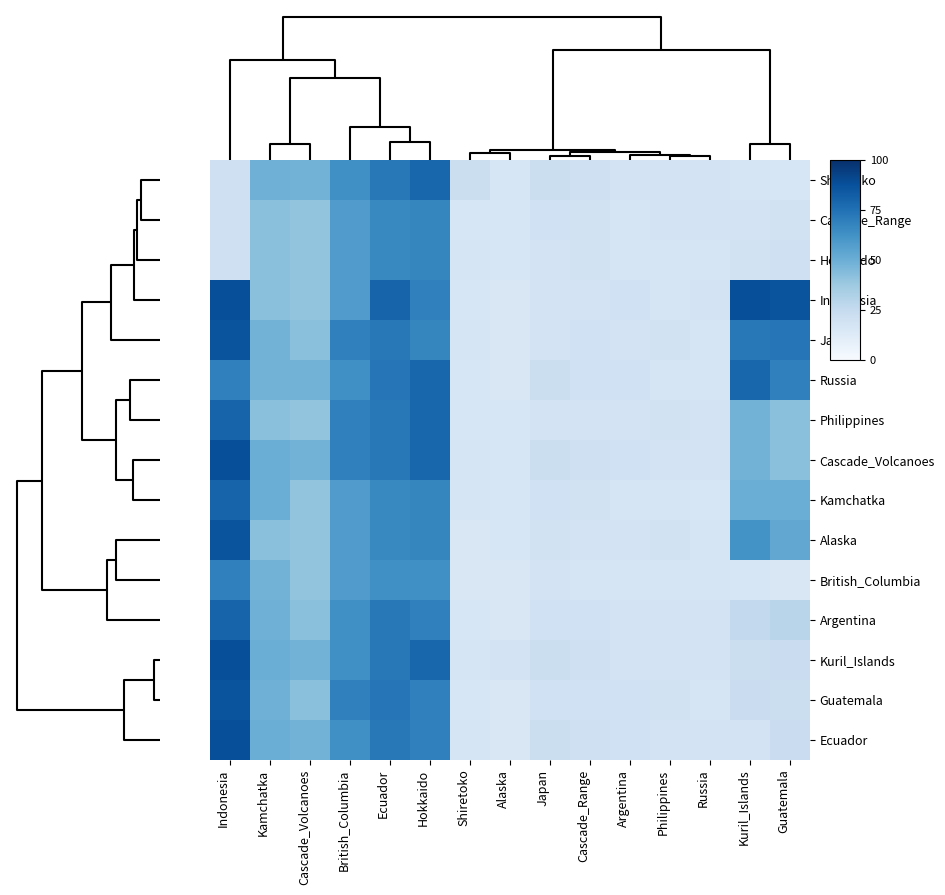

Reading left to right, list all the values displayed in this chart.

Shiretoko: Indonesia=21	Kamchatka=49	Cascade_Volcanoes=48	British_Columbia=63	Ecuador=72	Hokkaido=79	Shiretoko=22	Alaska=16	Japan=22	Cascade_Range=21	Argentina=18	Philippines=18	Russia=18	Kuril_Islands=17	Guatemala=16
Cascade_Range: Indonesia=21	Kamchatka=42	Cascade_Volcanoes=40	British_Columbia=58	Ecuador=66	Hokkaido=67	Shiretoko=16	Alaska=16	Japan=20	Cascade_Range=19	Argentina=17	Philippines=18	Russia=18	Kuril_Islands=18	Guatemala=19
Hokkaido: Indonesia=21	Kamchatka=42	Cascade_Volcanoes=40	British_Columbia=58	Ecuador=66	Hokkaido=67	Shiretoko=17	Alaska=16	Japan=18	Cascade_Range=19	Argentina=17	Philippines=17	Russia=17	Kuril_Islands=19	Guatemala=21
Indonesia: Indonesia=88	Kamchatka=42	Cascade_Volcanoes=40	British_Columbia=58	Ecuador=80	Hokkaido=69	Shiretoko=16	Alaska=15	Japan=18	Cascade_Range=18	Argentina=20	Philippines=17	Russia=18	Kuril_Islands=88	Guatemala=86
Japan: Indonesia=86	Kamchatka=48	Cascade_Volcanoes=42	British_Columbia=69	Ecuador=72	Hokkaido=67	Shiretoko=17	Alaska=15	Japan=18	Cascade_Range=20	Argentina=18	Philippines=19	Russia=17	Kuril_Islands=72	Guatemala=73
Russia: Indonesia=69	Kamchatka=48	Cascade_Volcanoes=48	British_Columbia=63	Ecuador=73	Hokkaido=79	Shiretoko=16	Alaska=15	Japan=22	Cascade_Range=20	Argentina=20	Philippines=17	Russia=17	Kuril_Islands=79	Guatemala=69
Philippines: Indonesia=80	Kamchatka=42	Cascade_Volcanoes=40	British_Columbia=69	Ecuador=72	Hokkaido=79	Shiretoko=16	Alaska=16	Japan=18	Cascade_Range=18	Argentina=18	Philippines=19	Russia=18	Kuril_Islands=48	Guatemala=42
Cascade_Volcanoes: Indonesia=88	Kamchatka=50	Cascade_Volcanoes=48	British_Columbia=69	Ecuador=72	Hokkaido=79	Shiretoko=17	Alaska=16	Japan=22	Cascade_Range=21	Argentina=20	Philippines=18	Russia=18	Kuril_Islands=48	Guatemala=42
Kamchatka: Indonesia=80	Kamchatka=50	Cascade_Volcanoes=40	British_Columbia=58	Ecuador=66	Hokkaido=67	Shiretoko=17	Alaska=16	Japan=20	Cascade_Range=19	Argentina=17	Philippines=17	Russia=16	Kuril_Islands=50	Guatemala=50
Alaska: Indonesia=86	Kamchatka=42	Cascade_Volcanoes=40	British_Columbia=58	Ecuador=66	Hokkaido=67	Shiretoko=15	Alaska=16	Japan=19	Cascade_Range=18	Argentina=18	Philippines=19	Russia=17	Kuril_Islands=62	Guatemala=53
British_Columbia: Indonesia=69	Kamchatka=48	Cascade_Volcanoes=40	British_Columbia=58	Ecuador=63	Hokkaido=63	Shiretoko=15	Alaska=15	Japan=18	Cascade_Range=17	Argentina=17	Philippines=17	Russia=17	Kuril_Islands=16	Guatemala=15
Argentina: Indonesia=80	Kamchatka=49	Cascade_Volcanoes=42	British_Columbia=63	Ecuador=72	Hokkaido=69	Shiretoko=16	Alaska=15	Japan=20	Cascade_Range=20	Argentina=18	Philippines=18	Russia=18	Kuril_Islands=26	Guatemala=29
Kuril_Islands: Indonesia=88	Kamchatka=50	Cascade_Volcanoes=48	British_Columbia=63	Ecuador=72	Hokkaido=79	Shiretoko=17	Alaska=18	Japan=22	Cascade_Range=21	Argentina=18	Philippines=18	Russia=18	Kuril_Islands=22	Guatemala=23
Guatemala: Indonesia=86	Kamchatka=49	Cascade_Volcanoes=42	British_Columbia=69	Ecuador=73	Hokkaido=69	Shiretoko=16	Alaska=15	Japan=20	Cascade_Range=20	Argentina=20	Philippines=19	Russia=17	Kuril_Islands=23	Guatemala=22
Ecuador: Indonesia=88	Kamchatka=50	Cascade_Volcanoes=48	British_Columbia=63	Ecuador=72	Hokkaido=69	Shiretoko=17	Alaska=15	Japan=22	Cascade_Range=21	Argentina=20	Philippines=18	Russia=18	Kuril_Islands=18	Guatemala=23